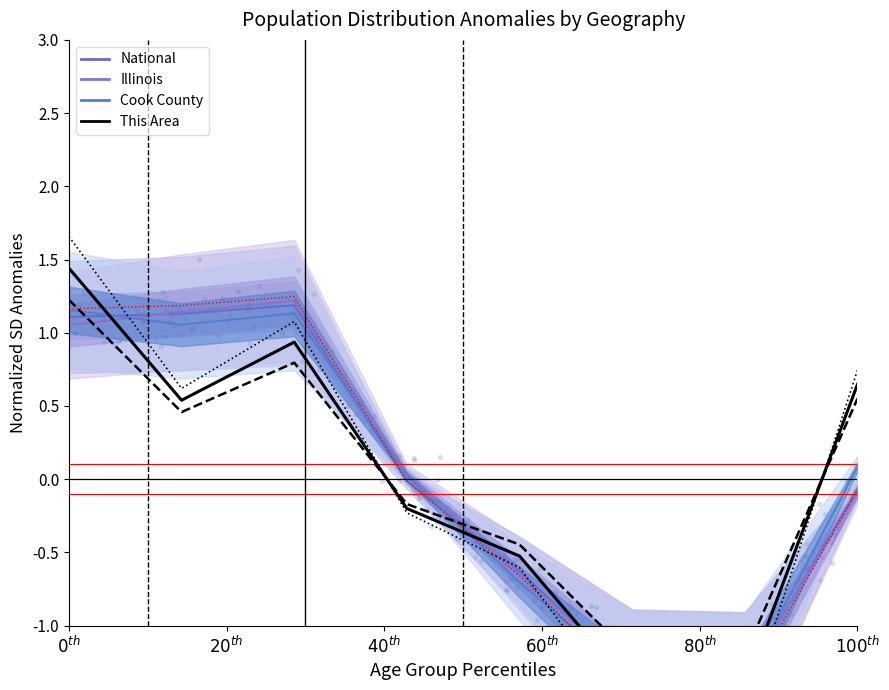

Which series reaches the maximum Y coordinate?

This Area